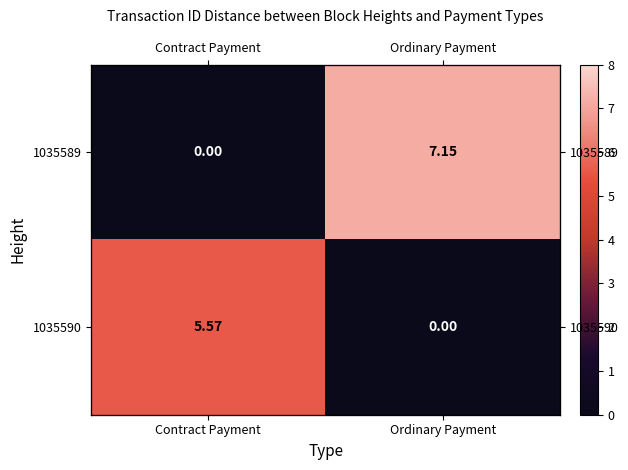

The 1035589 series shows 0.0 at Contract Payment. True or false?

True